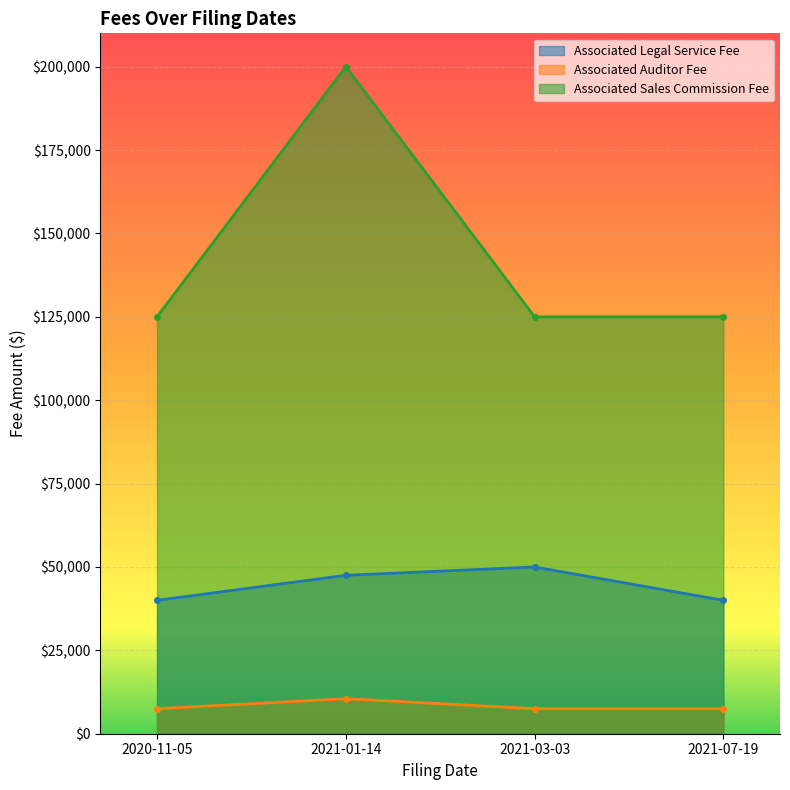

What position from the left is 2021-03-03?

3